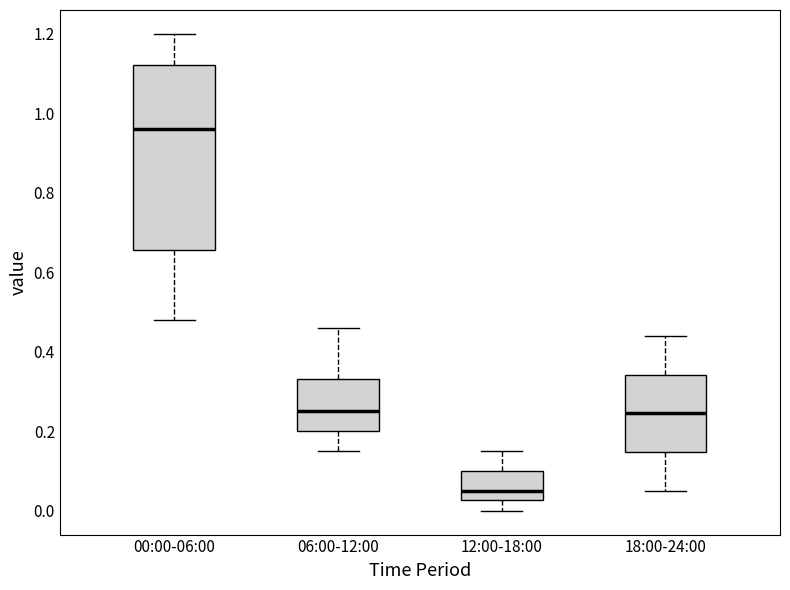

Reading left to right, read every box against the y-axis: the position of its median line, the range the box covers, and the ends of its whiskers. The values are not printed on the chart, so give them approximately, as read against the axis.

00:00-06:00: median 0.96, box 0.66 to 1.12, whiskers 0.48 to 1.20
06:00-12:00: median 0.26, box 0.20 to 0.34, whiskers 0.16 to 0.46
12:00-18:00: median 0.06, box 0.02 to 0.10, whiskers 0.00 to 0.16
18:00-24:00: median 0.24, box 0.14 to 0.34, whiskers 0.06 to 0.44